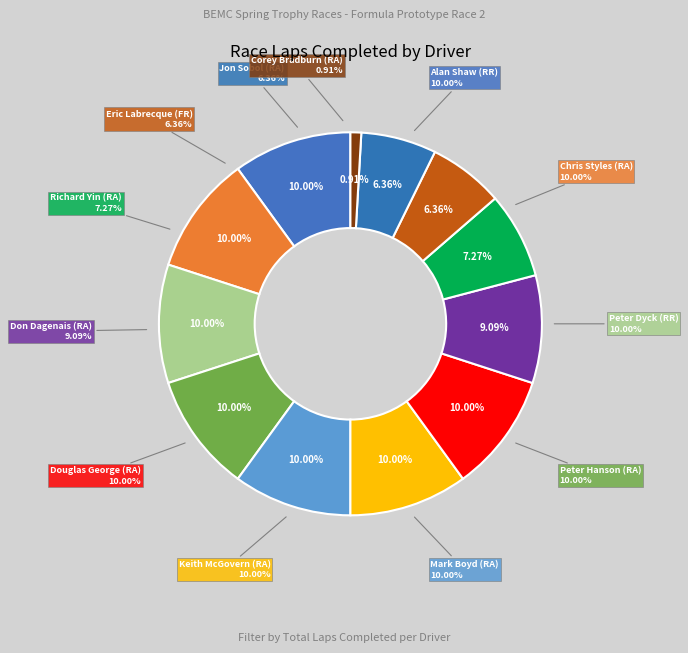

What is the change in value from Peter Dyck (RR) to Eric Labrecque (FR)?

-8